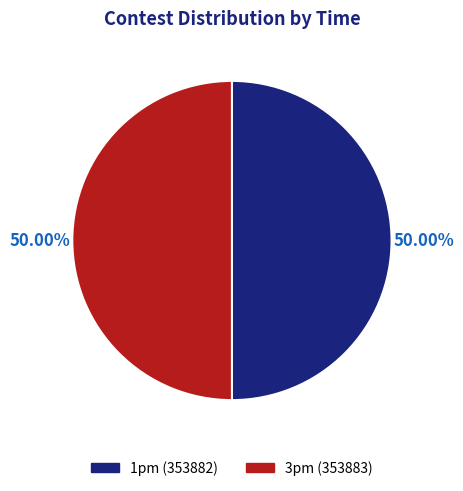

To the nearest percent, what is the average slice percentage?

50%